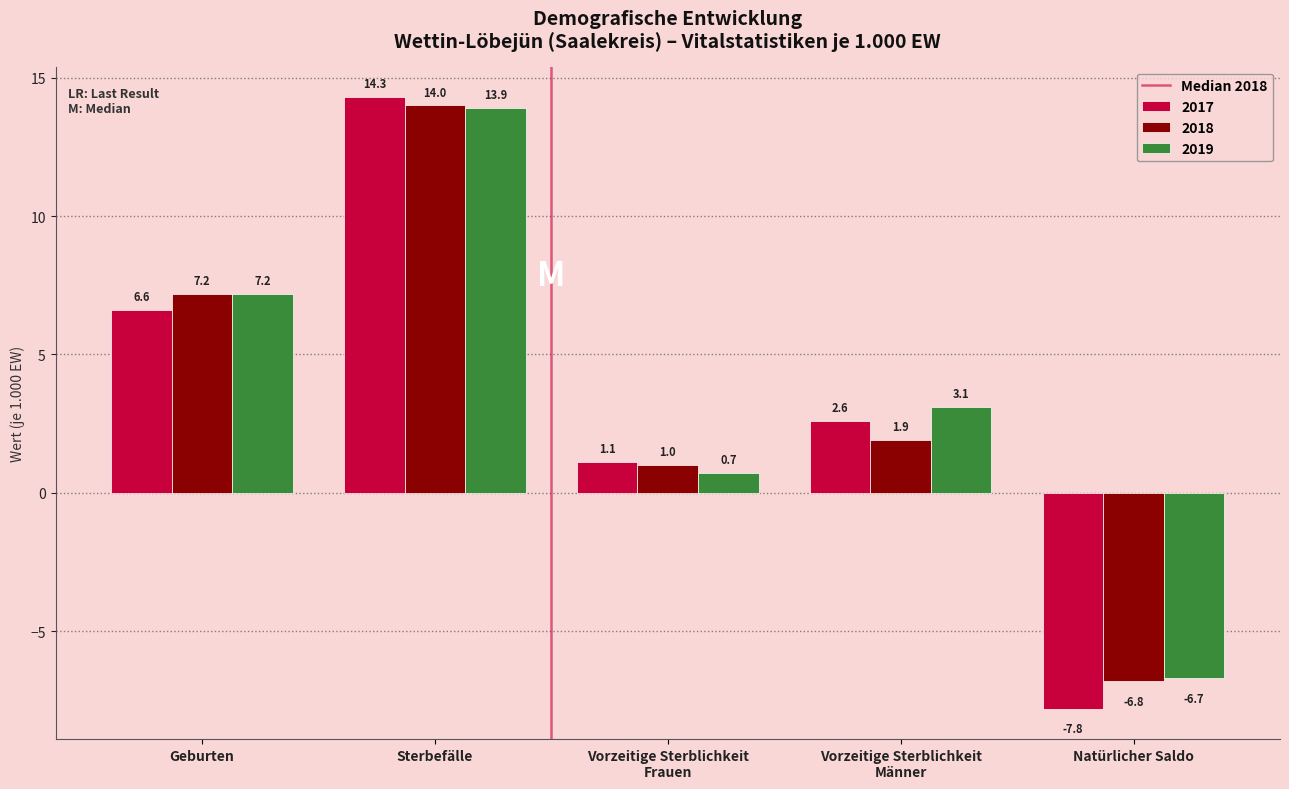

Reading left to right, transcribe all the data shown in this chart.

2017: 6.6	14.3	1.1	2.6	-7.8
2018: 7.2	14.0	1.0	1.9	-6.8
2019: 7.2	13.9	0.7	3.1	-6.7